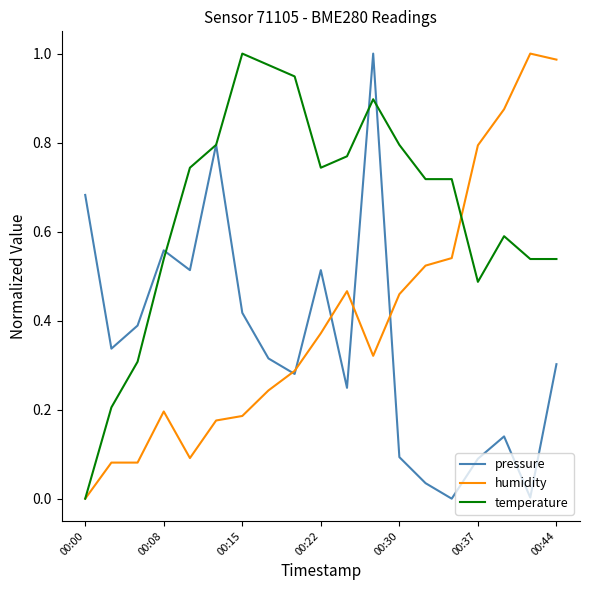

List the series in order of their overall mean, highest first.

temperature, humidity, pressure